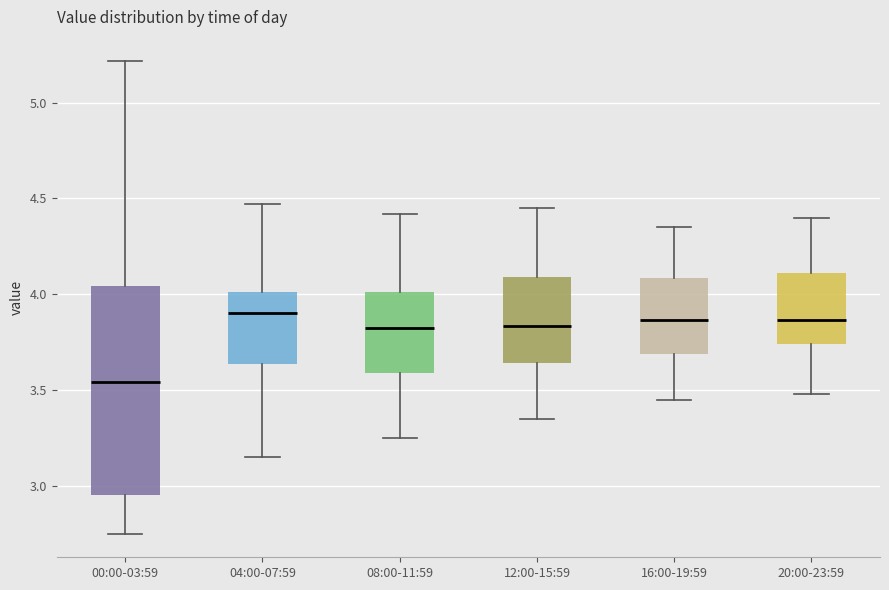

Where is the upper edge of the box for 08:00-11:59 on the y-axis? The values are not printed on the chart, so give them approximately, as read against the axis.

4.00